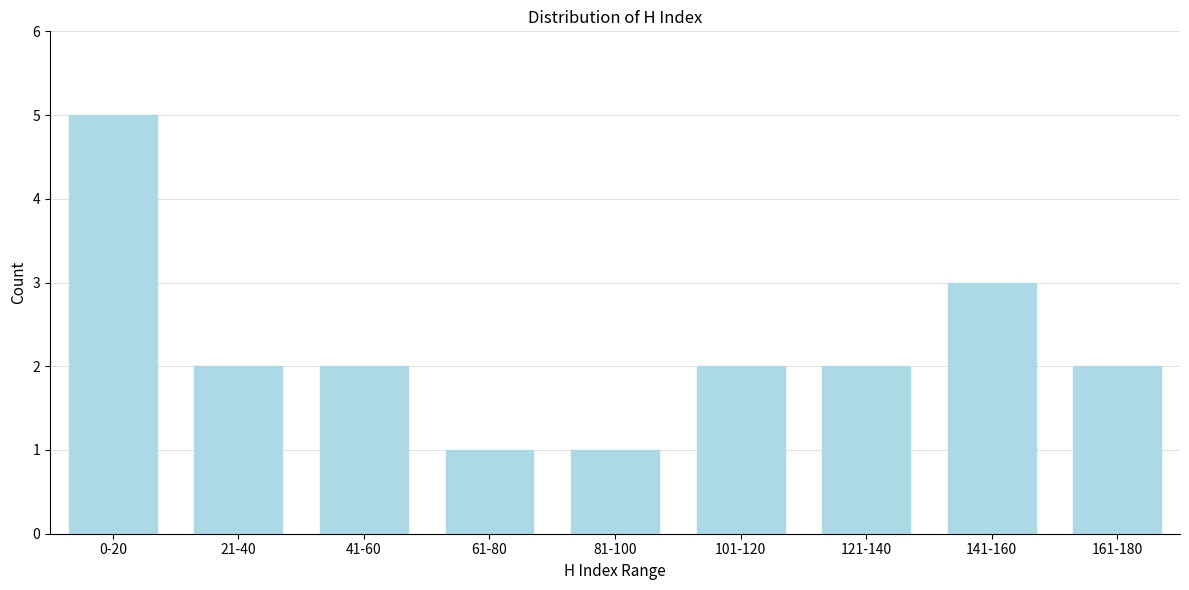

Reading left to right, list all the values displayed in this chart.

5	2	2	1	1	2	2	3	2